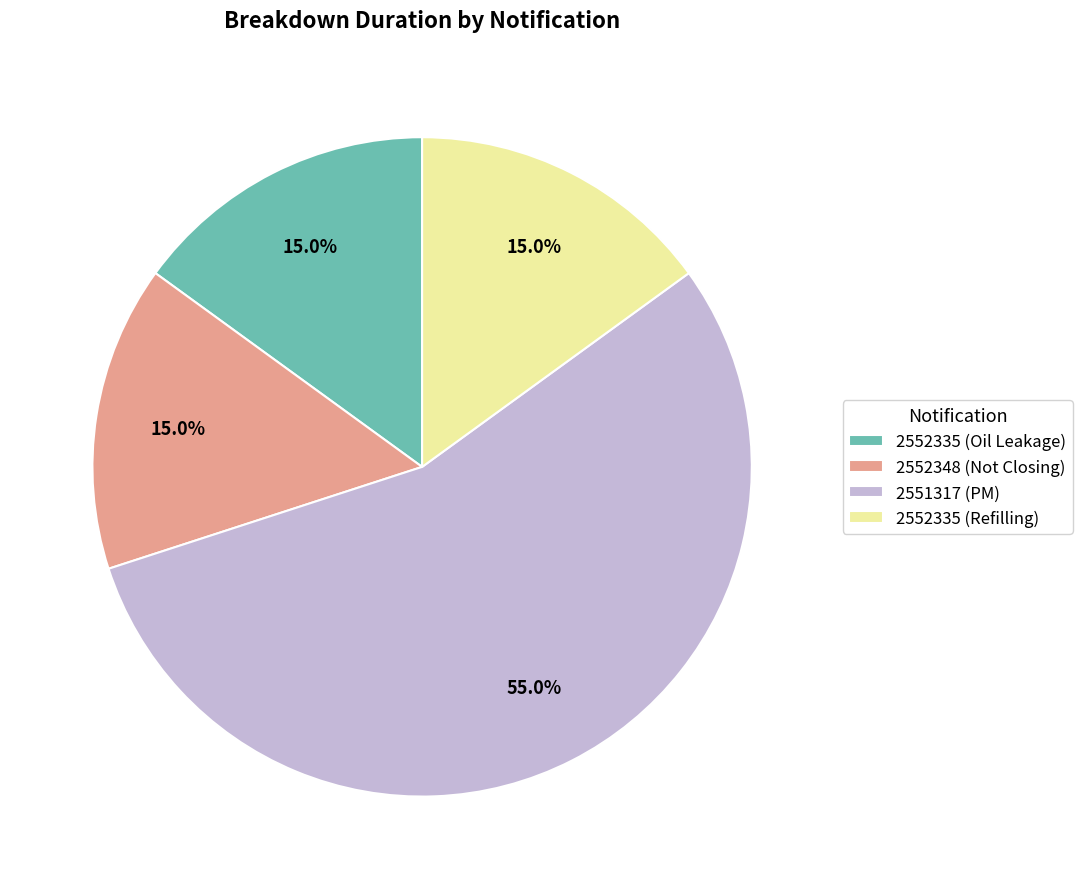

To the nearest percent, what portion does 2552348 (Not Closing) represent?

15%